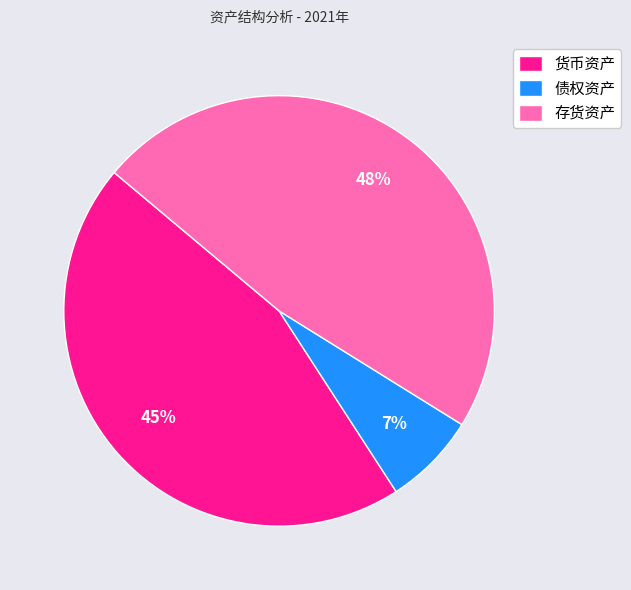

To the nearest percent, what is the difference between the largest and smallest slice percentages?

41%